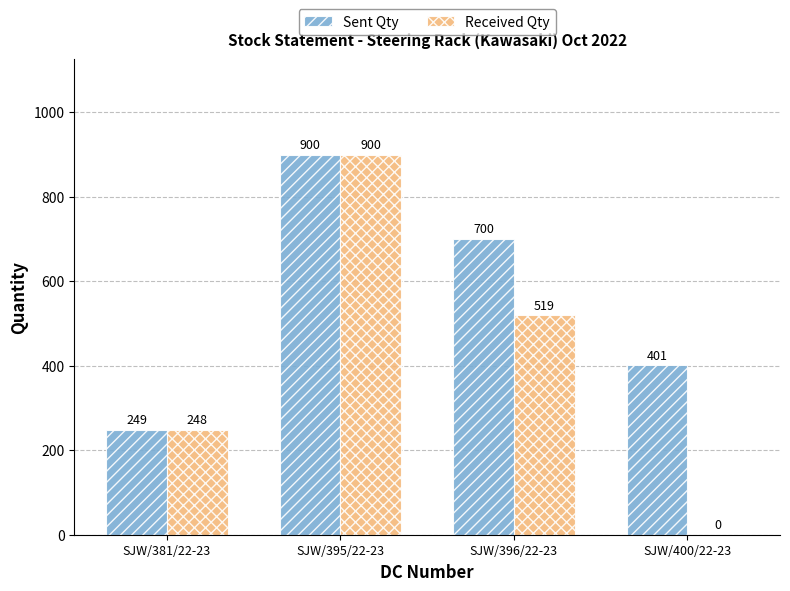

Between SJW/381/22-23 and SJW/400/22-23, which series saw the biggest shift?

Received Qty